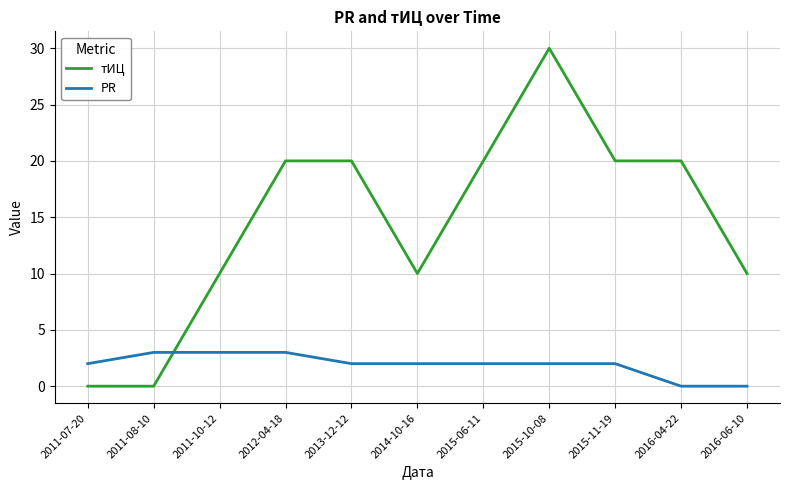

Rank the series by their maximum value, from highest to lowest.

тИЦ, PR